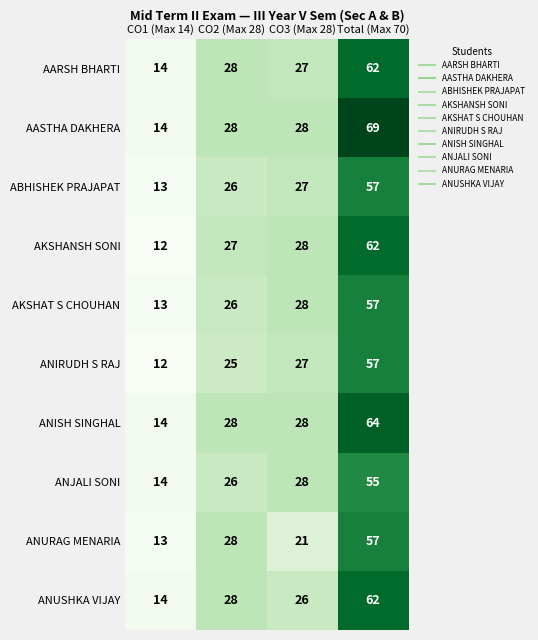

What is the minimum value for ANJALI SONI?

14